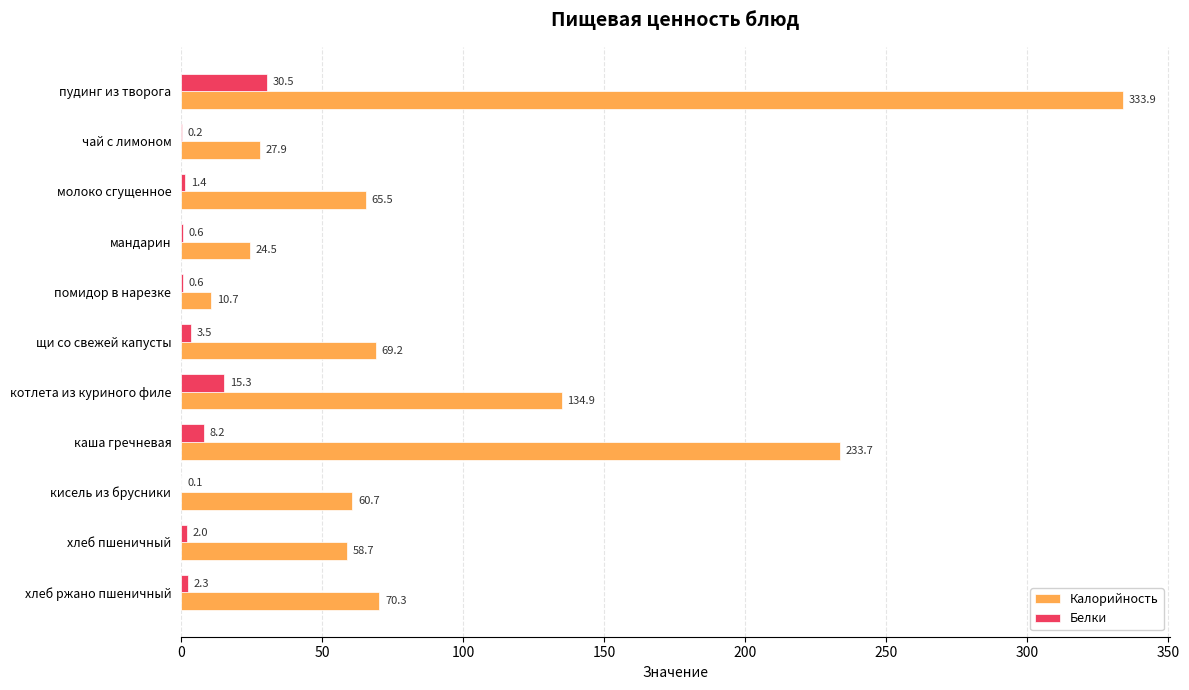

What are all the series names shown in the legend?

Калорийность, Белки